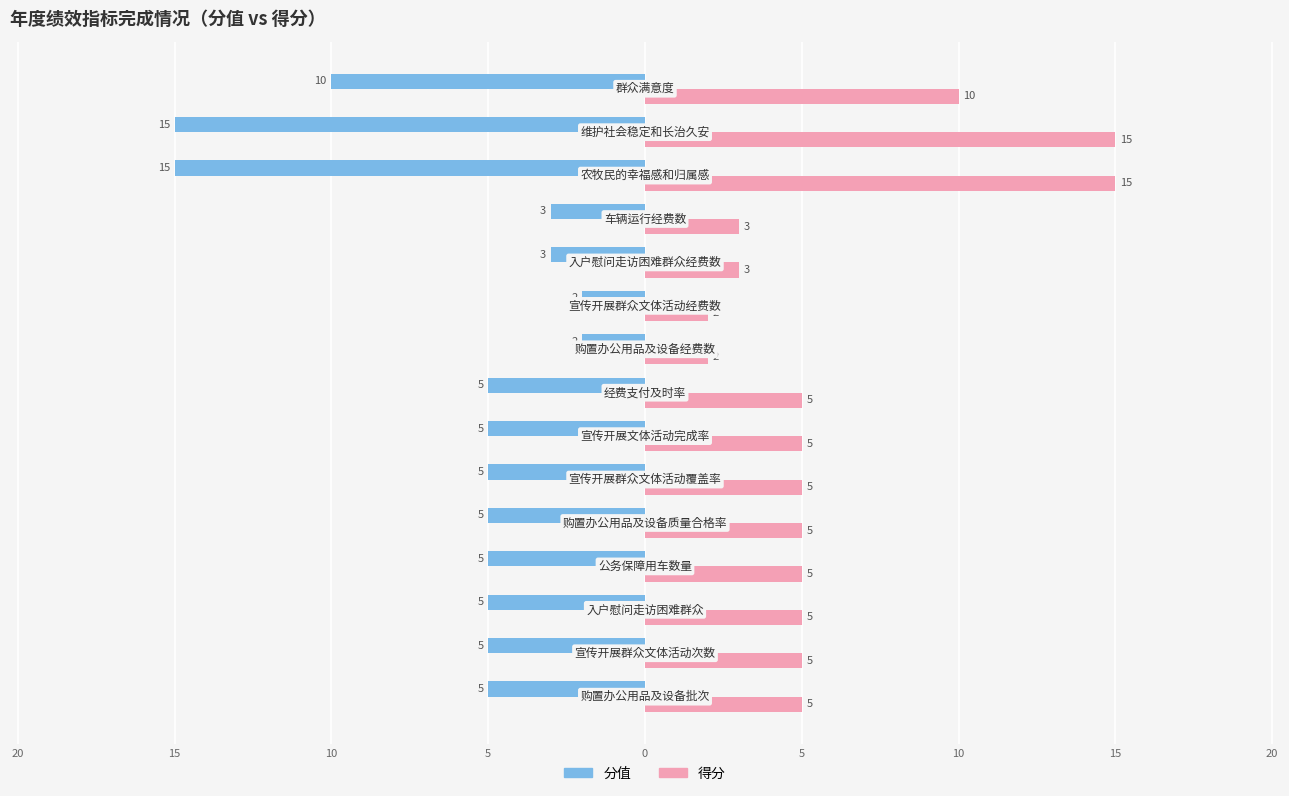

What is the sum of all 得分 values?

90